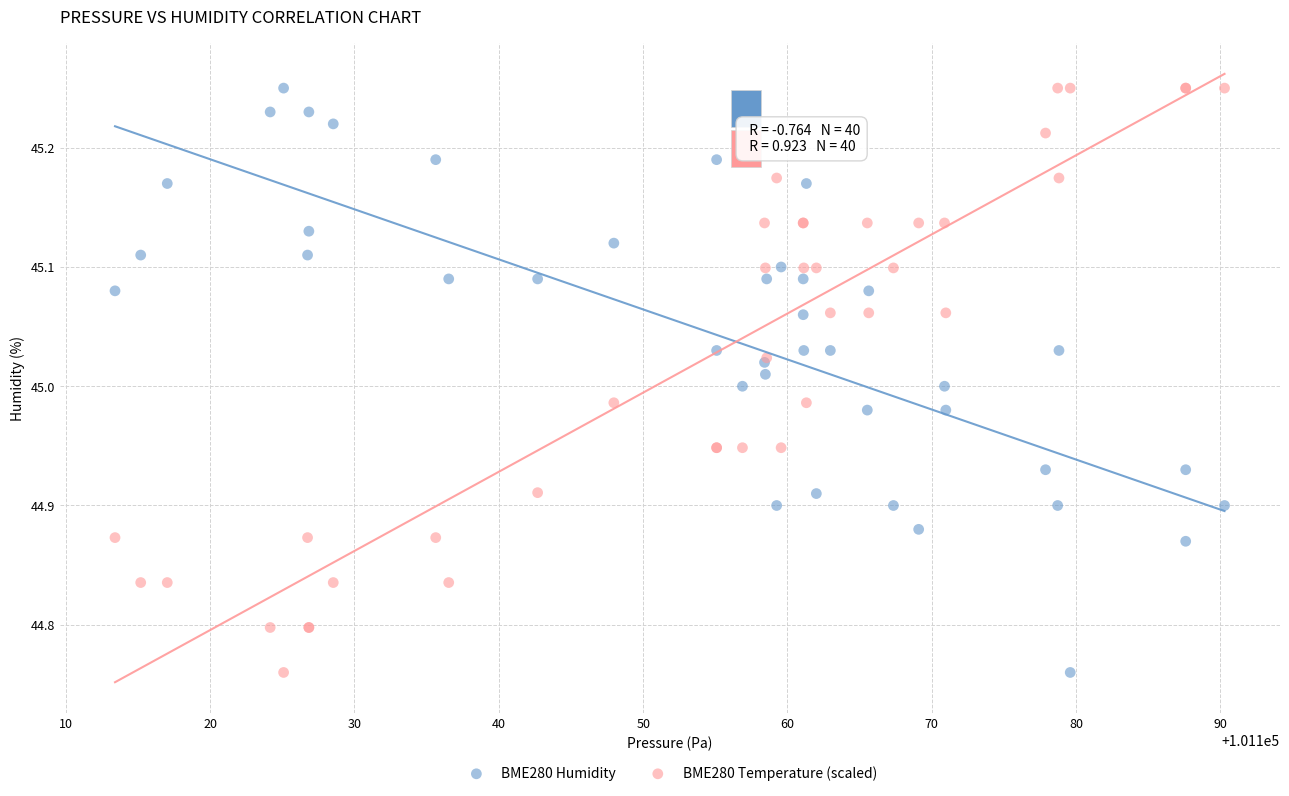

What is the X range (max minus min) for the scatter plot?

76.9